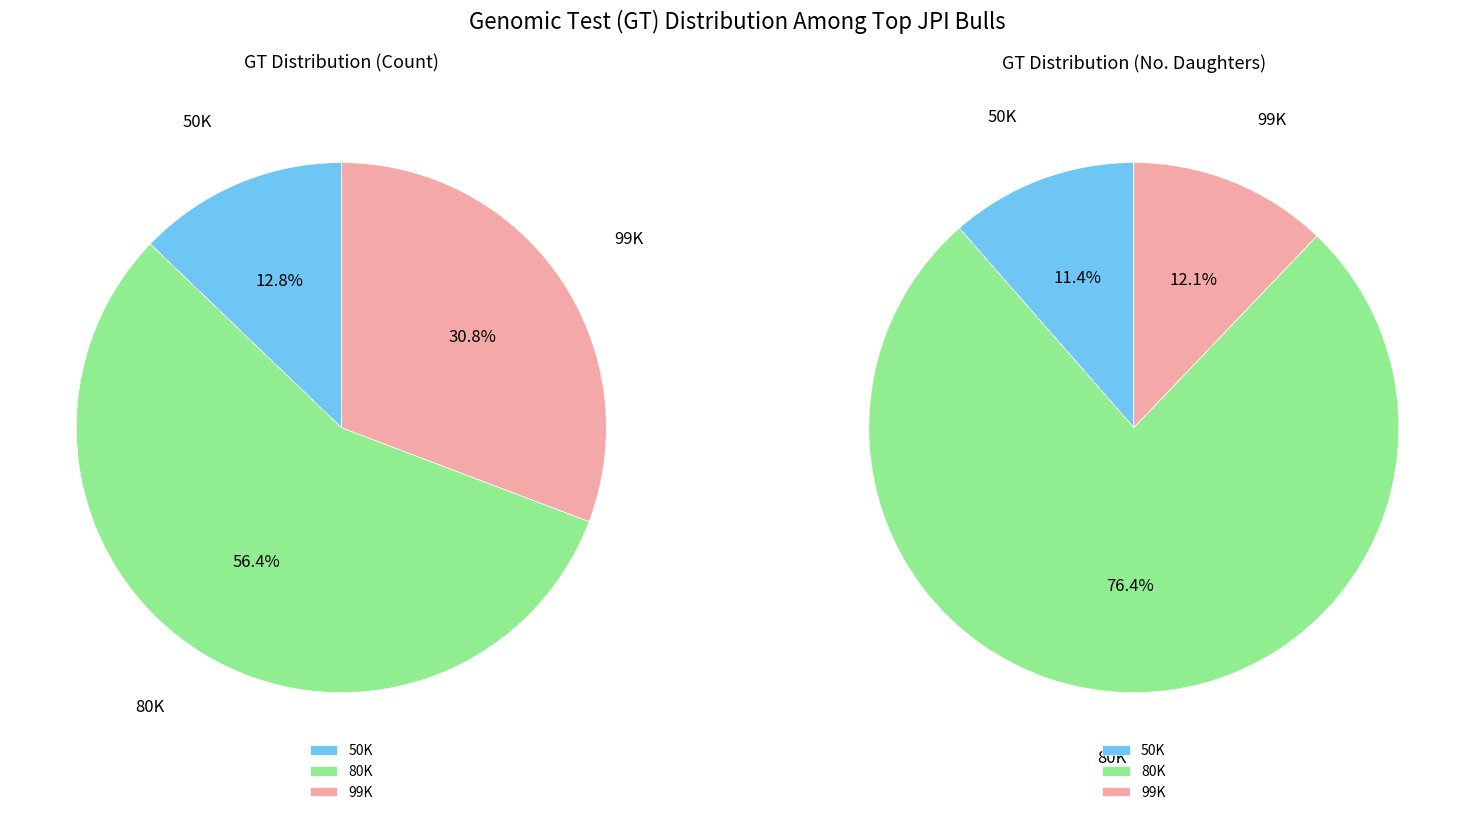

Does any single category account for the majority?

Yes